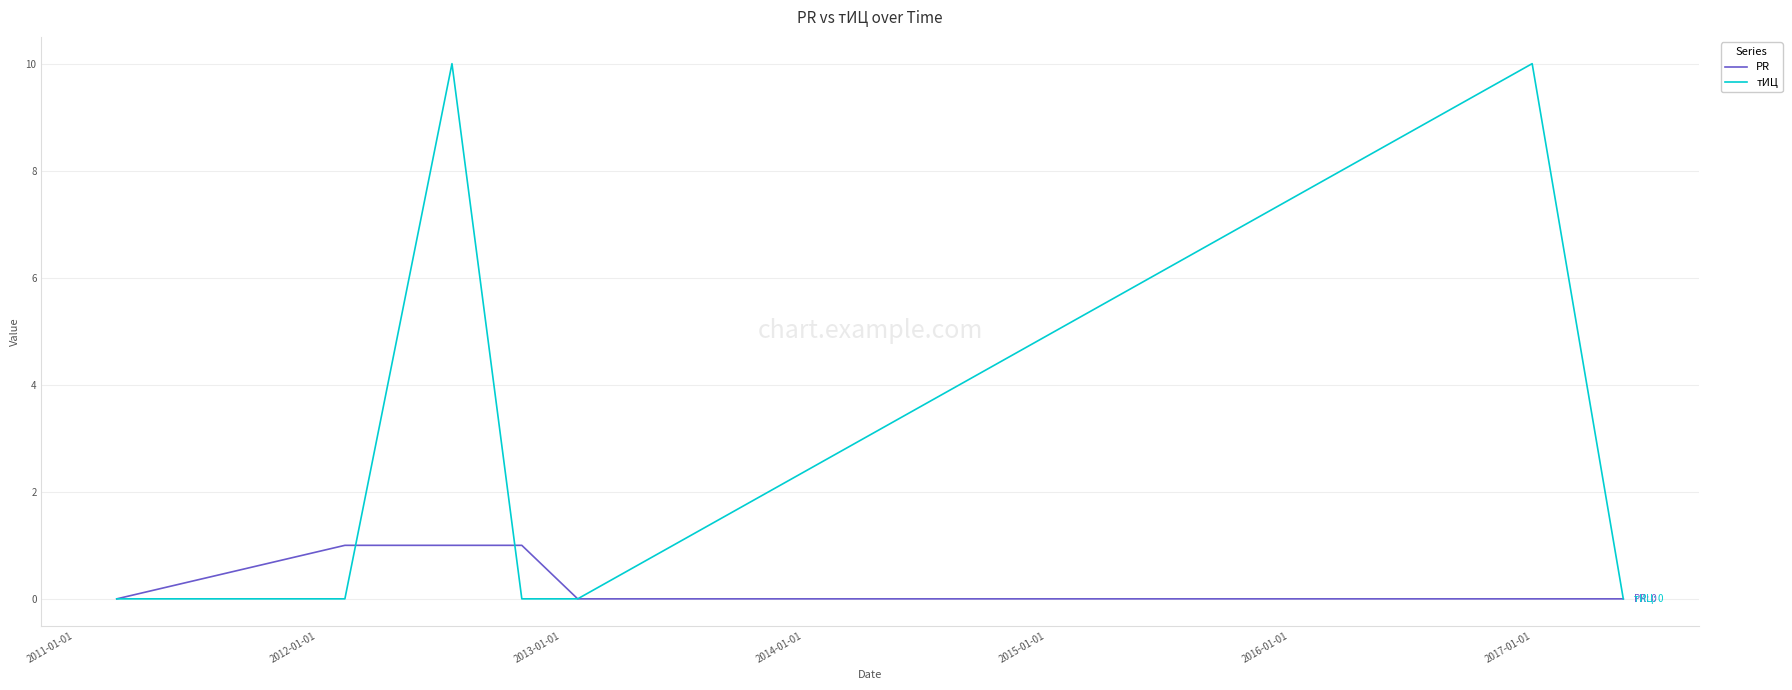

Which series has the largest total across all categories?

тИЦ